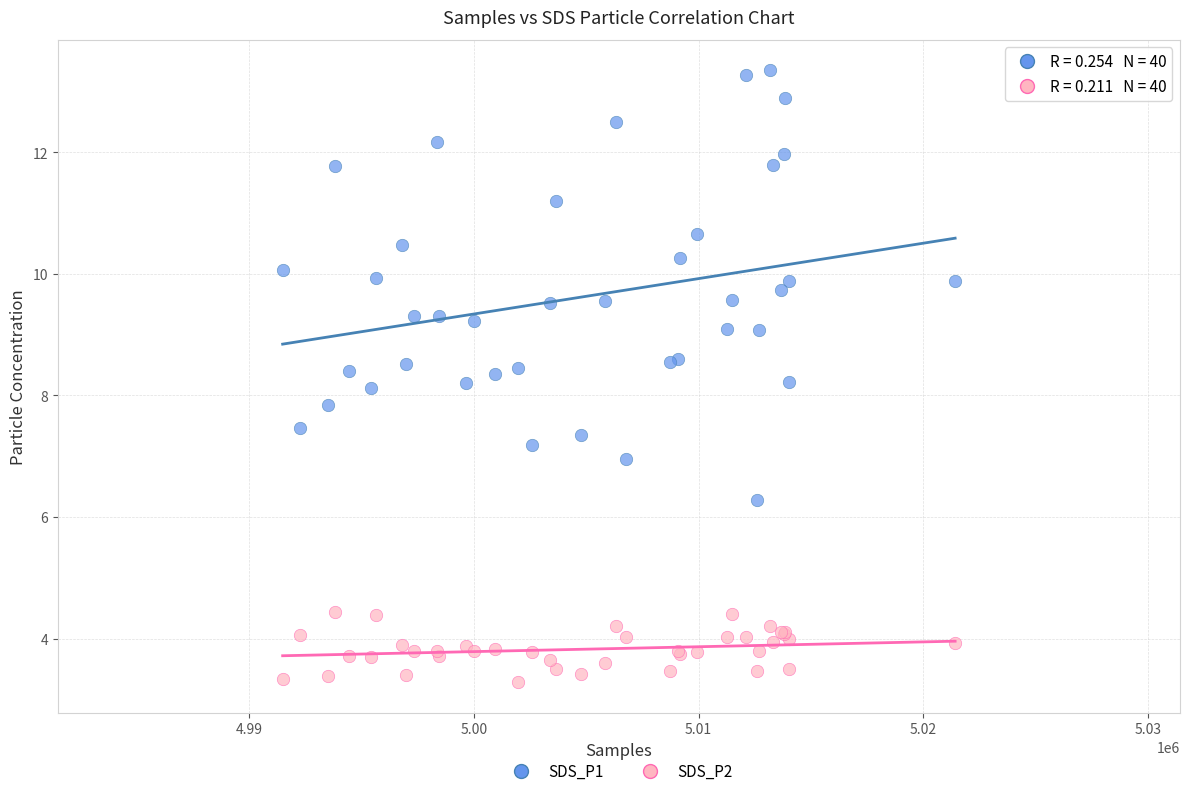

Which series contains the lowest Y value?

SDS_P2